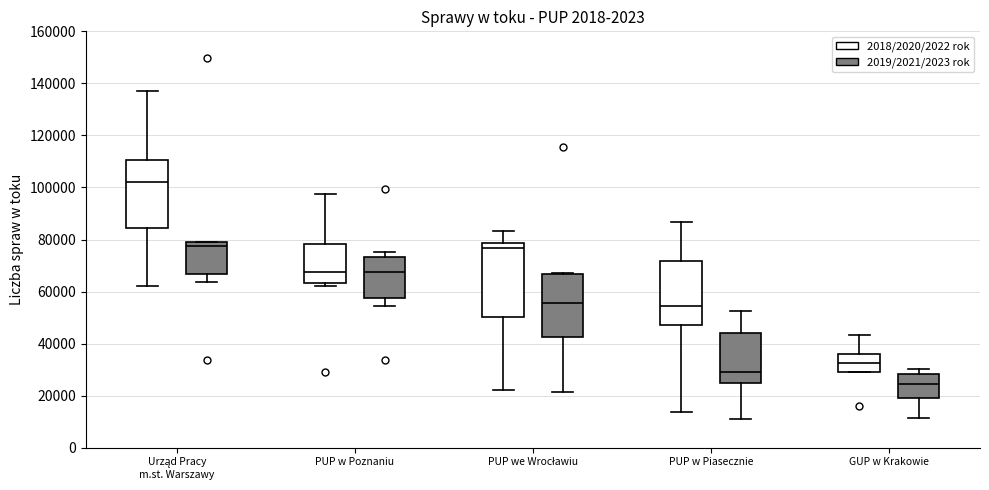

Where does the lower whisker of the box for GUP w Krakowie (2019/2021/2023 rok) end on the y-axis? The values are not printed on the chart, so give them approximately, as read against the axis.

12000